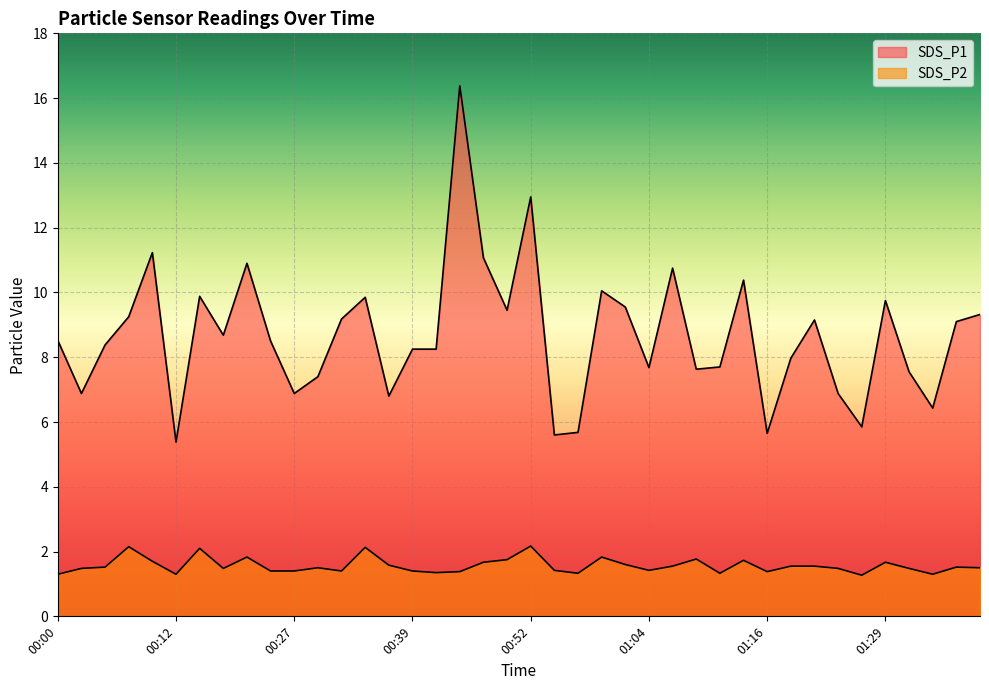

What is the label of the 27th point from the left?

01:06